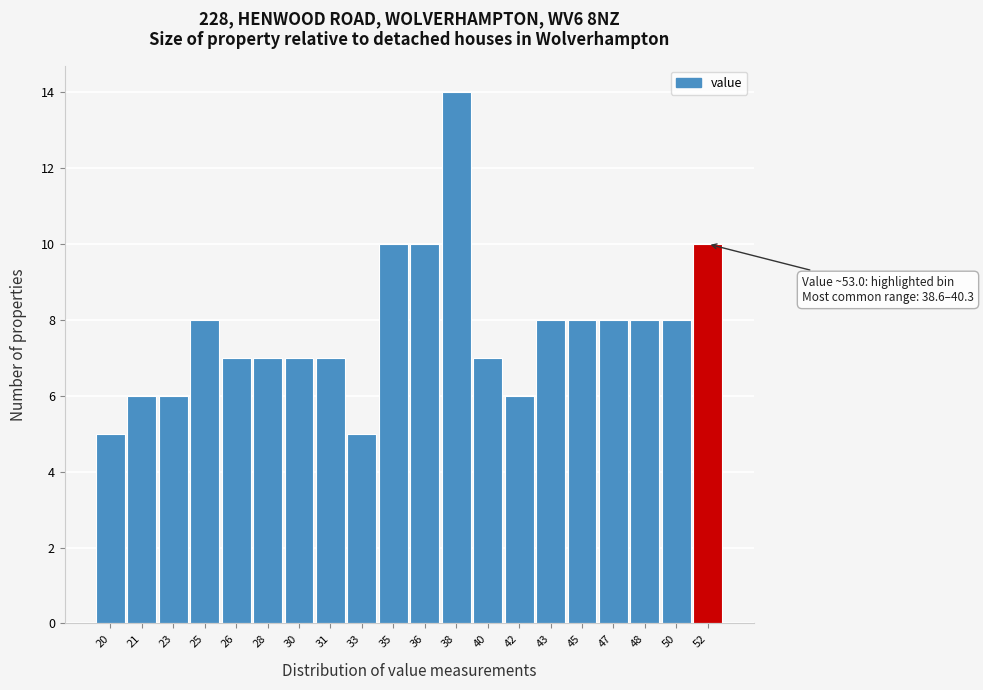

Reading right to left, what are all the values shown in this chart?

52=10	50=8	48=8	47=8	45=8	43=8	42=6	40=7	38=14	36=10	35=10	33=5	31=7	30=7	28=7	26=7	25=8	23=6	21=6	20=5